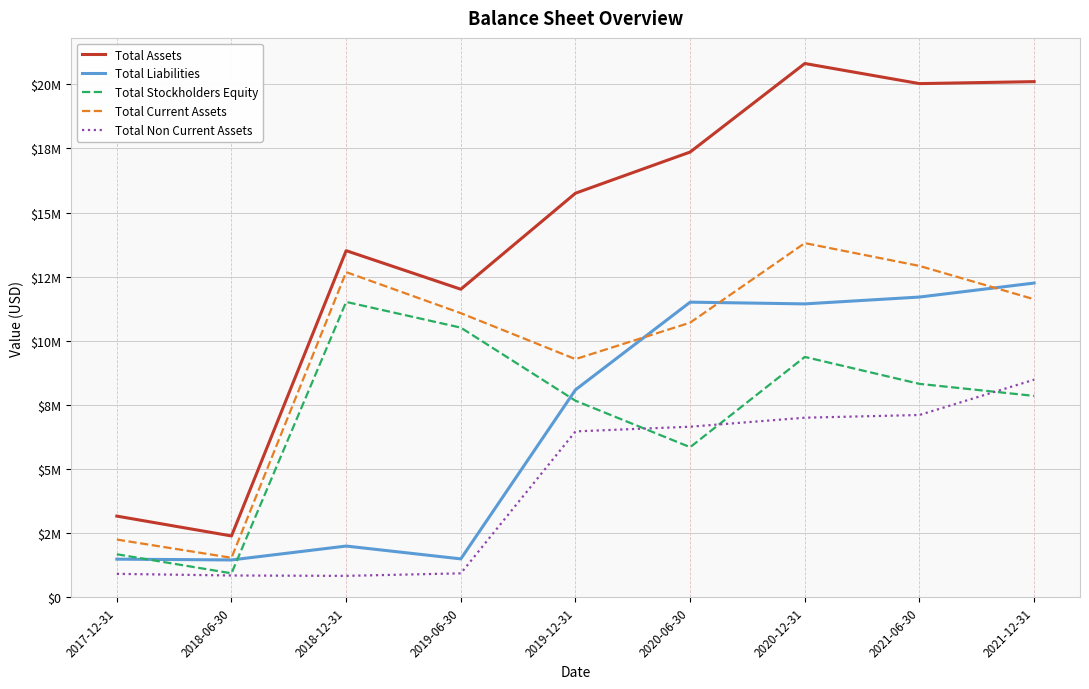

Reading right to left, extract all data points from this chart.

Total Assets: 2021-12-31=20105394	2021-06-30=20028343	2020-12-31=20812169	2020-06-30=17360486	2019-12-31=15755245	2019-06-30=12011672	2018-12-31=13515185	2018-06-30=2392246	2017-12-31=3165949
Total Liabilities: 2021-12-31=12252635	2021-06-30=11706729	2020-12-31=11440195	2020-06-30=11507321	2019-12-31=8090748	2019-06-30=1498070	2018-12-31=1998162	2018-06-30=1456767	2017-12-31=1487727
Total Stockholders Equity: 2021-12-31=7852759	2021-06-30=8321614	2020-12-31=9371974	2020-06-30=5853165	2019-12-31=7664497	2019-06-30=10513602	2018-12-31=11517023	2018-06-30=935479	2017-12-31=1678222
Total Current Assets: 2021-12-31=11621031	2021-06-30=12919973	2020-12-31=13809818	2020-06-30=10709049	2019-12-31=9286691	2019-06-30=11077629	2018-12-31=12679038	2018-06-30=1541641	2017-12-31=2251510
Total Non Current Assets: 2021-12-31=8484363	2021-06-30=7108370	2020-12-31=7002351	2020-06-30=6651437	2019-12-31=6468554	2019-06-30=934043	2018-12-31=836147	2018-06-30=850605	2017-12-31=914439